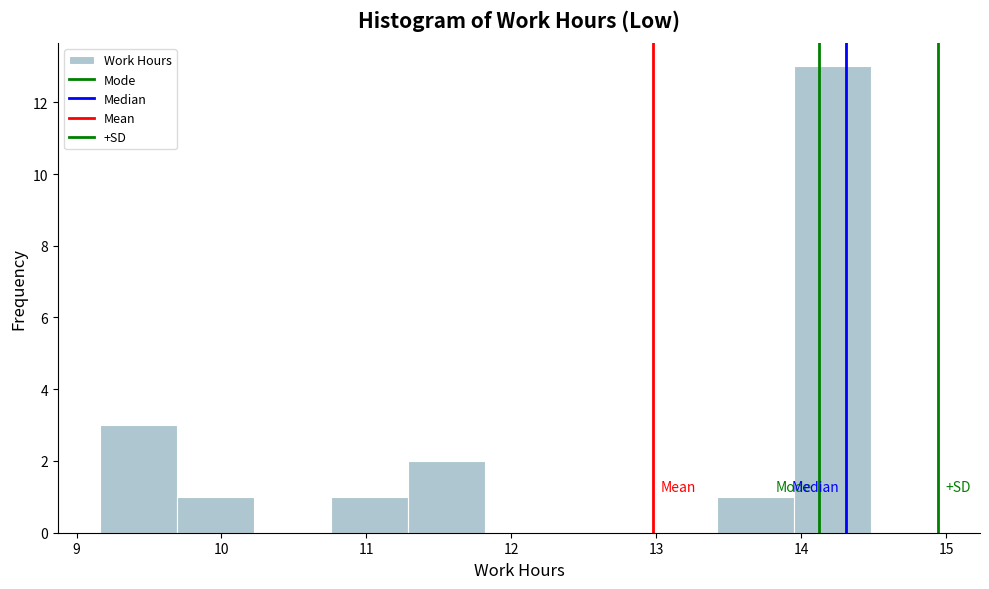

Reading left to right, list every bar in this chart as the range it spans on the x-axis followed by its height. Neither the bar edges nor the heights are printed on the chart, so give them approximately, as read against the axes.

9.2 to 9.7: 3
9.7 to 10.2: 1
10.2 to 10.8: 0
10.8 to 11.3: 1
11.3 to 11.8: 2
11.8 to 12.4: 0
12.4 to 12.9: 0
12.9 to 13.4: 0
13.4 to 13.9: 1
13.9 to 14.5: 13